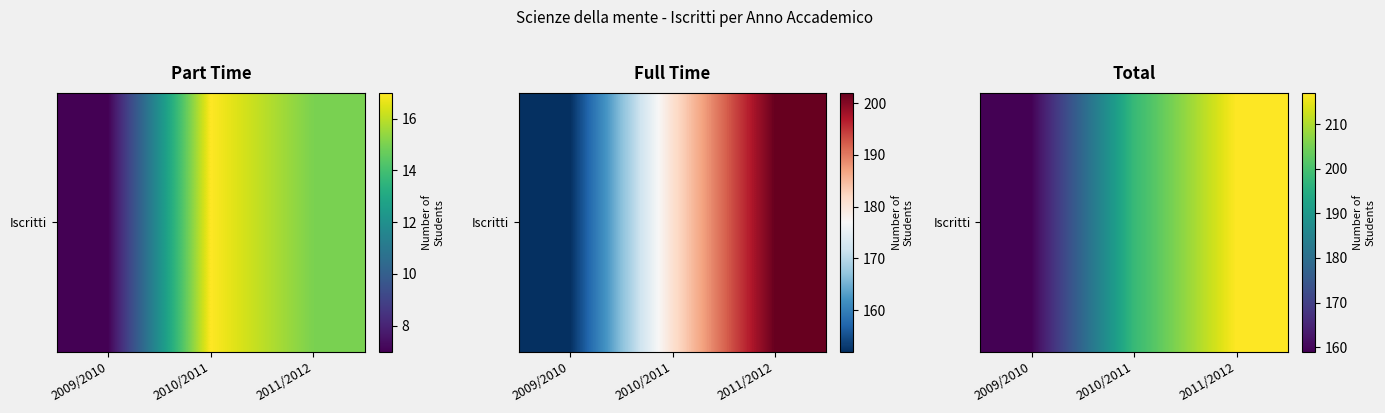

At which category does the chart reach its minimum across all series?

2009/2010